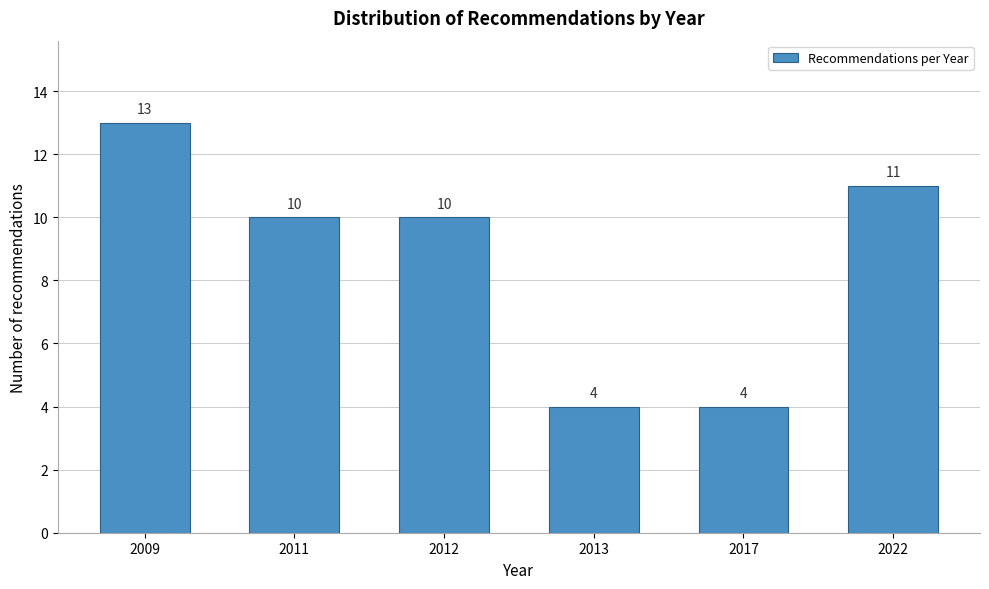

Reading left to right, list all the values displayed in this chart.

2009=13	2011=10	2012=10	2013=4	2017=4	2022=11